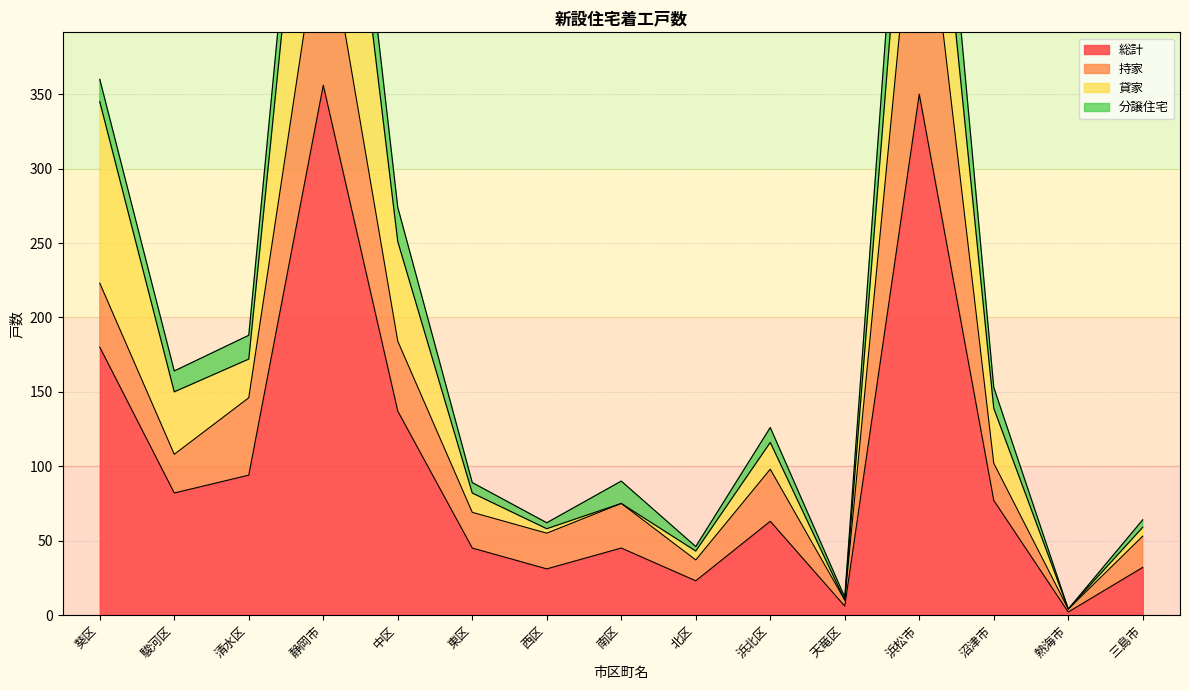

Is the value of 分譲住宅 at 中区 greater than the value of 貸家 at 南区?

Yes